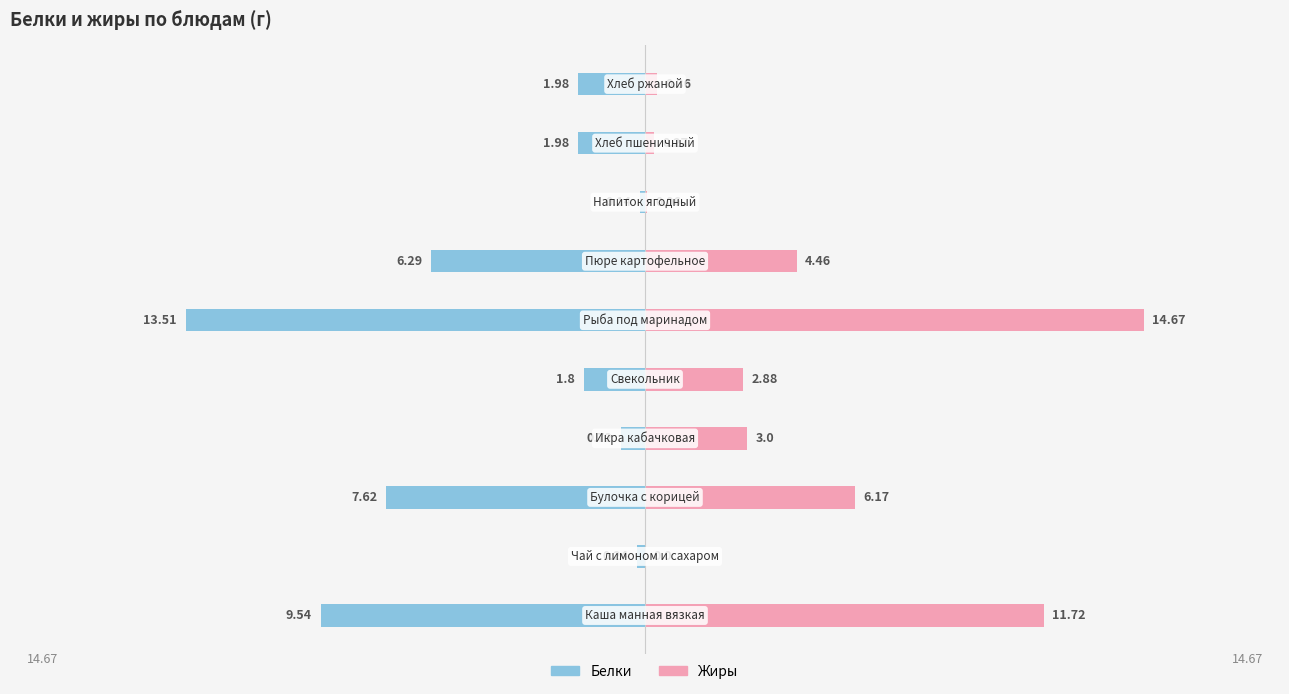

What are all the series names shown in the legend?

Белки, Жиры